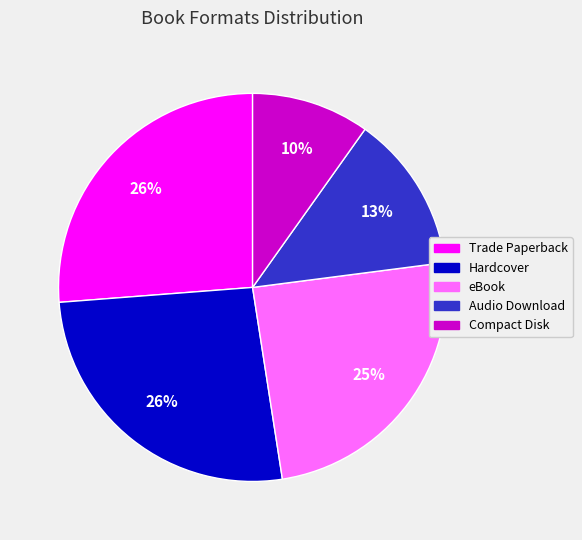

To the nearest percent, what is the difference between the largest and smallest slice percentages?

16%